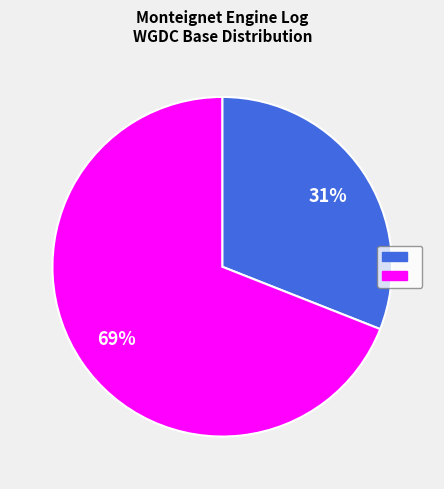

Is there any slice that represents more than half of the pie?

Yes